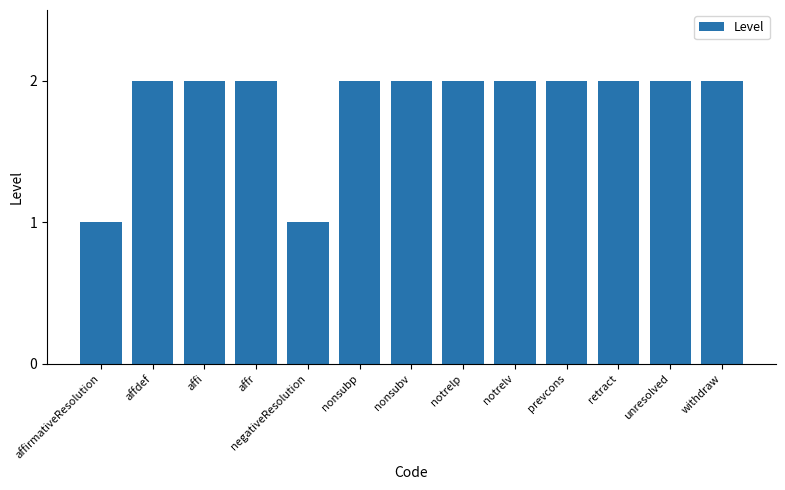

What is the sum of the values at affr and affi?

4